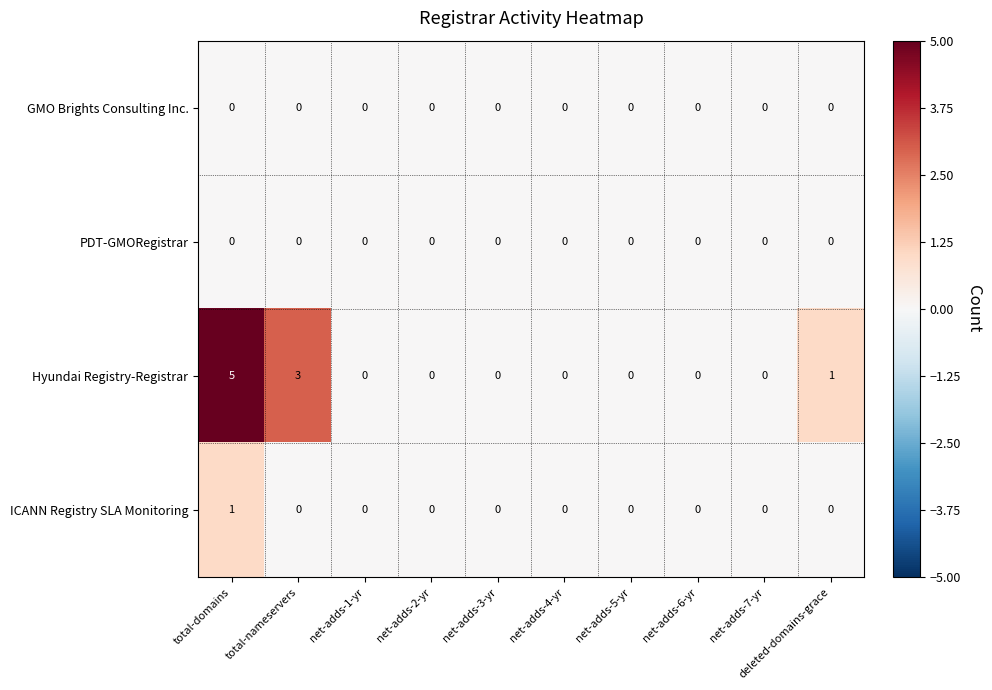

How many positive values does the Hyundai Registry-Registrar series have?

3